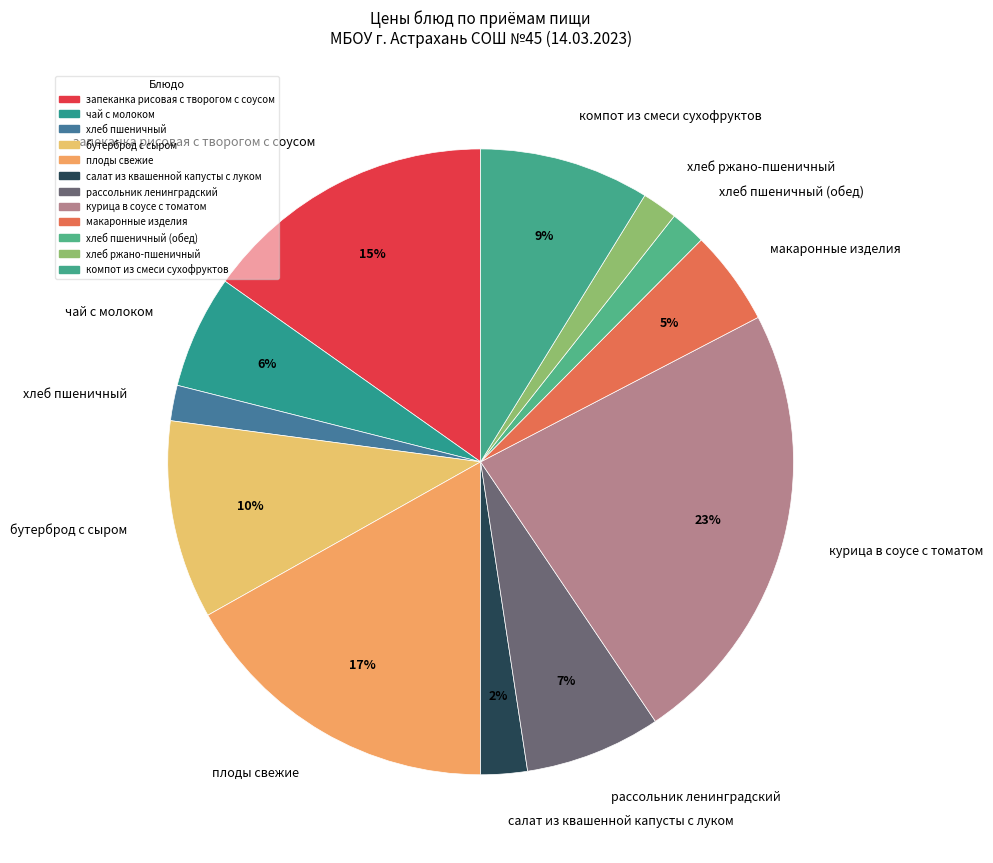

What percentage is the хлеб пшеничный (обед) slice, to the nearest percent?

2%